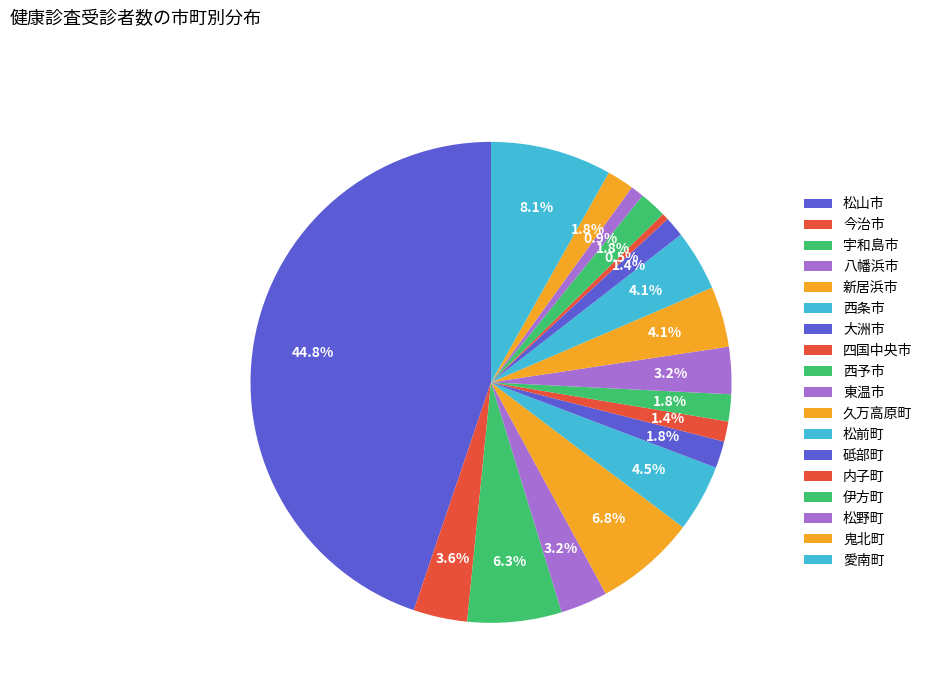

To the nearest percent, what percentage of the pie is 今治市?

4%